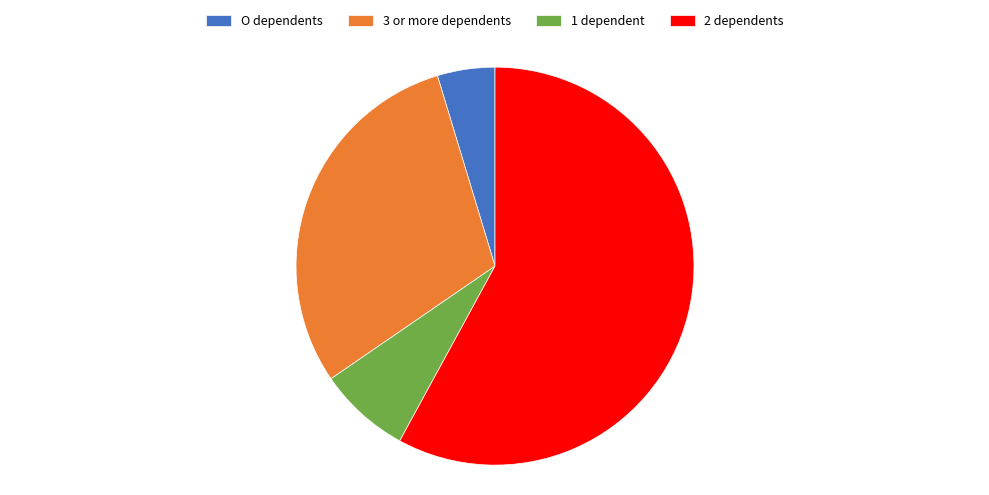

Is there a majority slice in this chart?

Yes